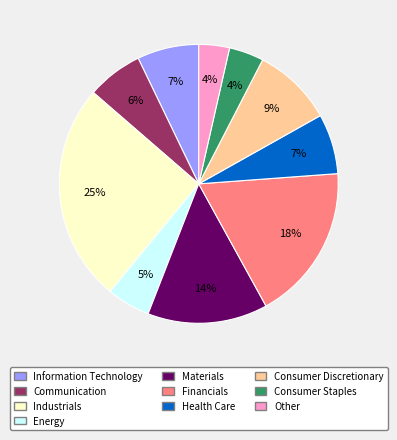

What is the largest slice in the pie chart?

Industrials